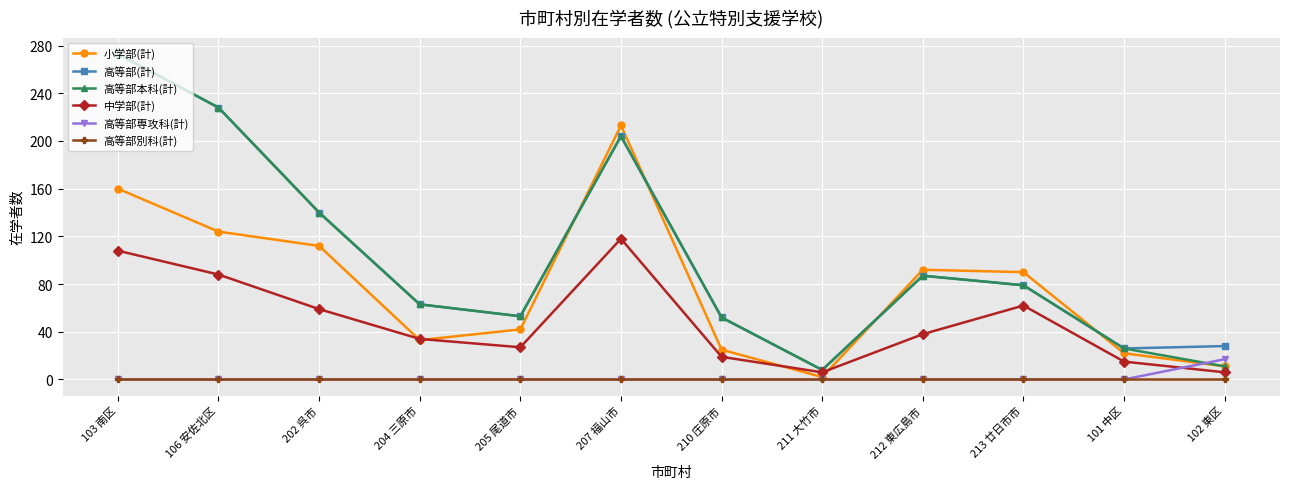

How many interior local peaks does the 小学部(計) series have?

2